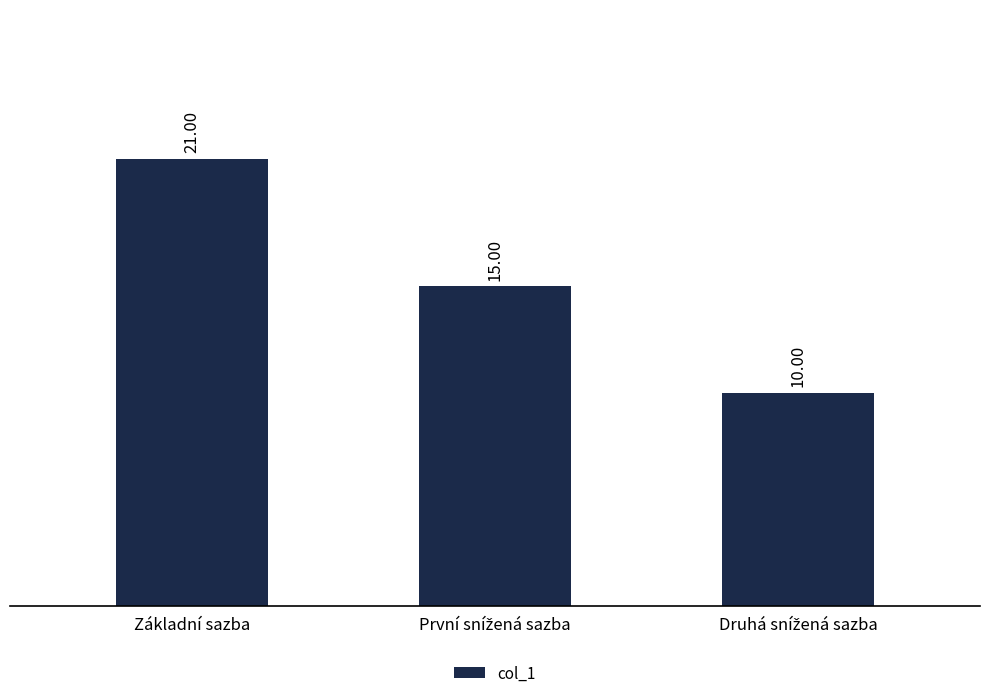

At which category does the chart reach its peak across all series?

Základní sazba